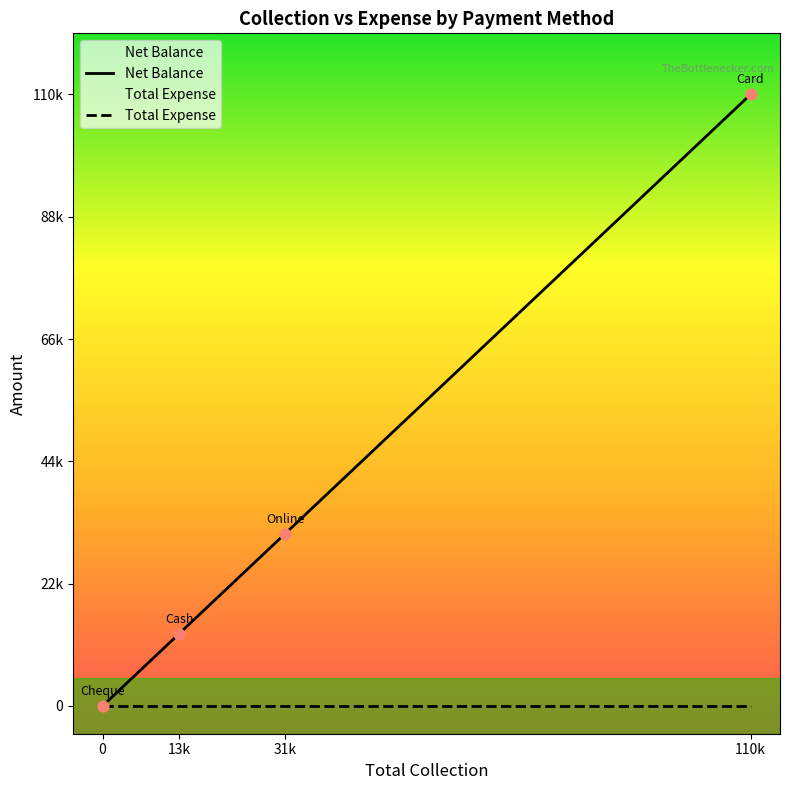

Which series reaches the maximum Y coordinate?

Net Balance